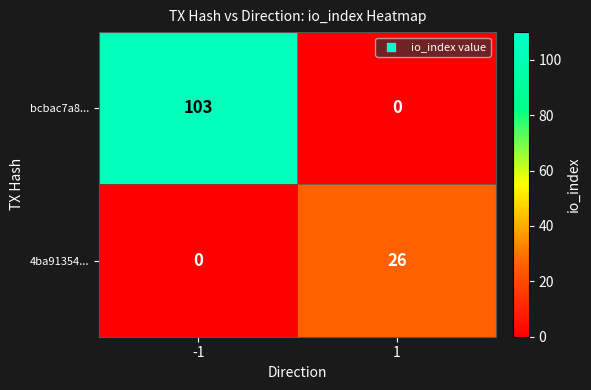

What is the total value across all series at -1?

103